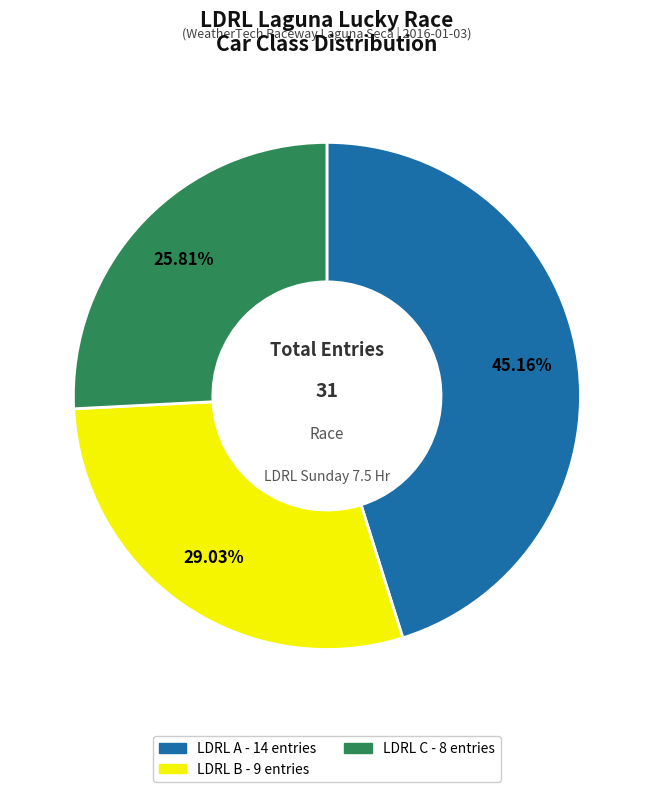

Rank the categories by value from lowest to highest.

LDRL C, LDRL B, LDRL A